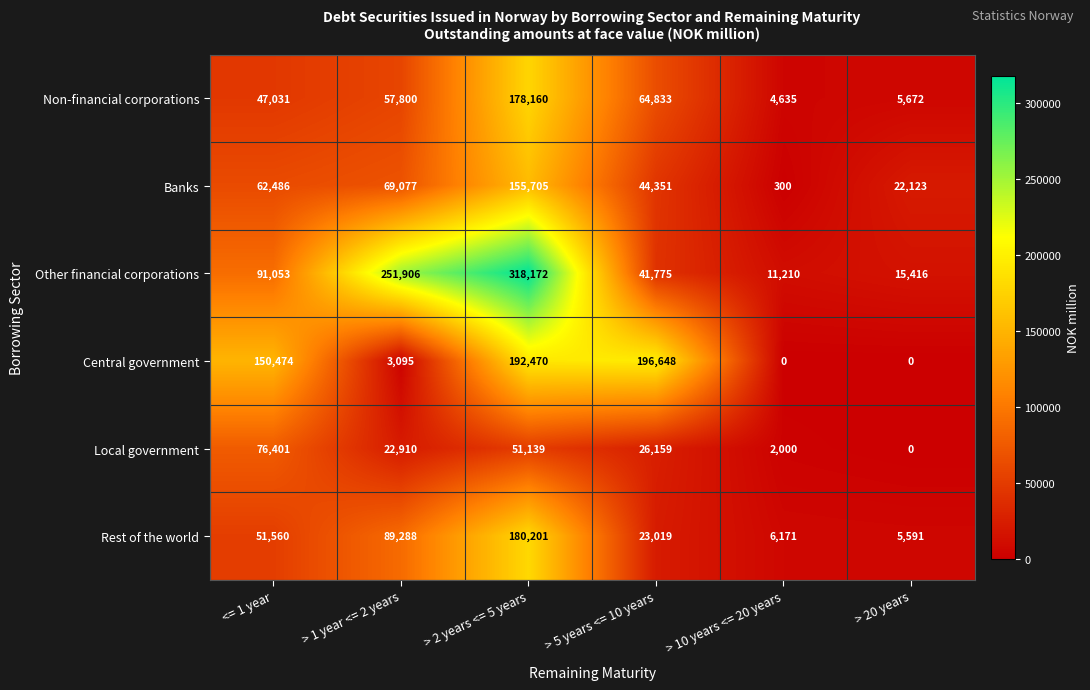

How many categories are shown in the chart?

6